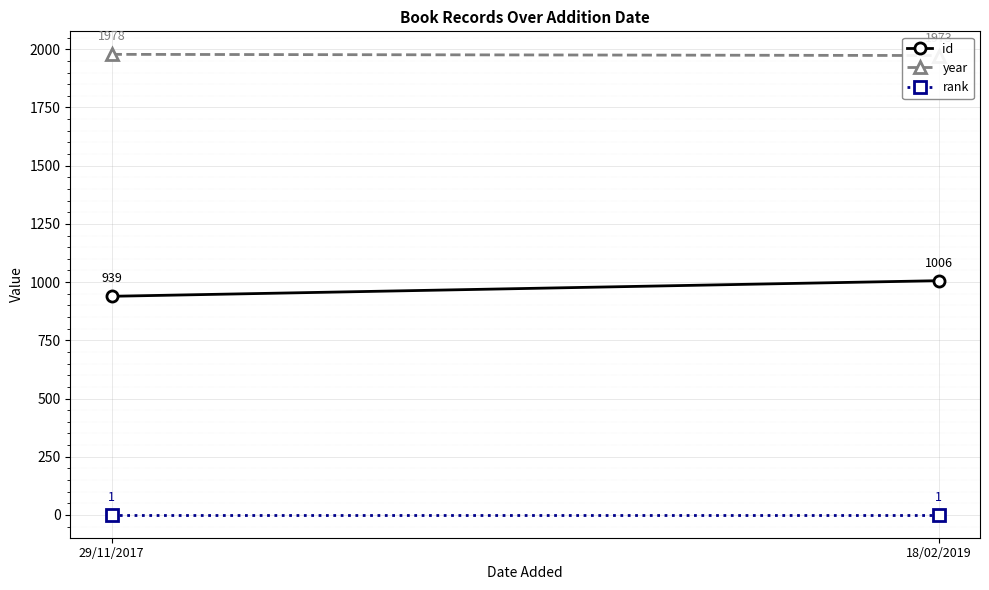

What is the spread (max minus min) of values at 29/11/2017?

1977